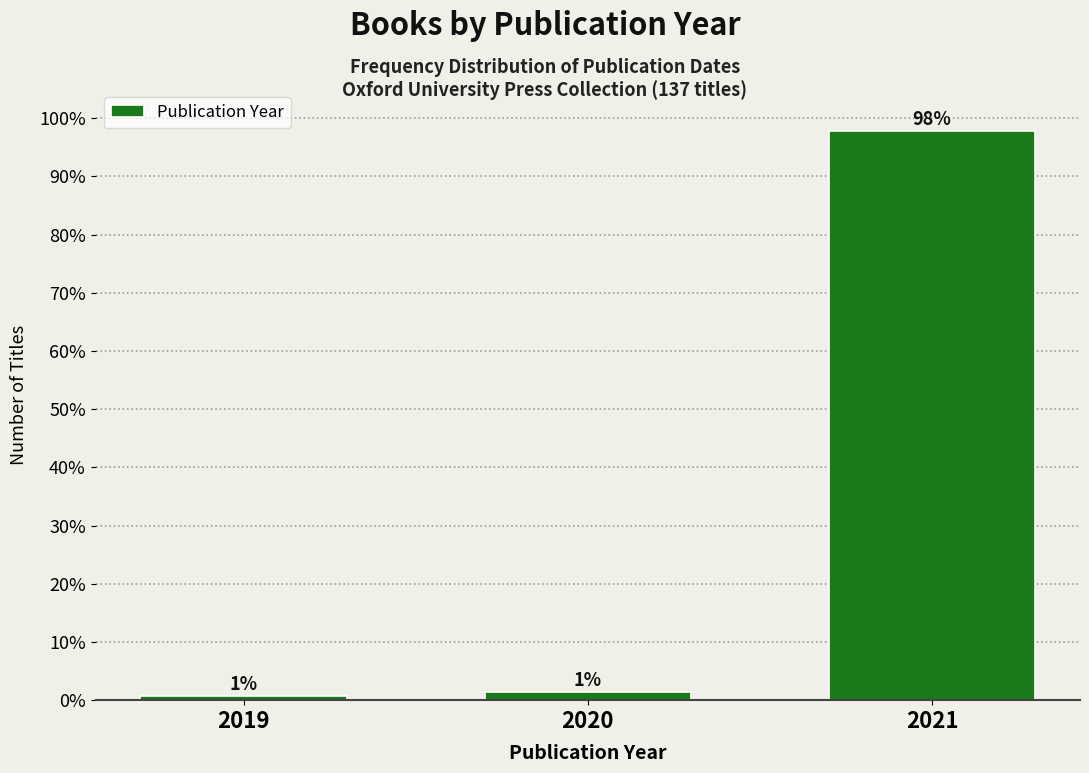

How many bars are there in total?

3